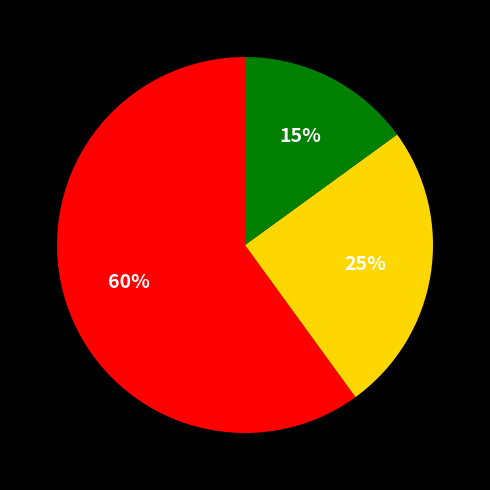

Is there a majority slice in this chart?

Yes